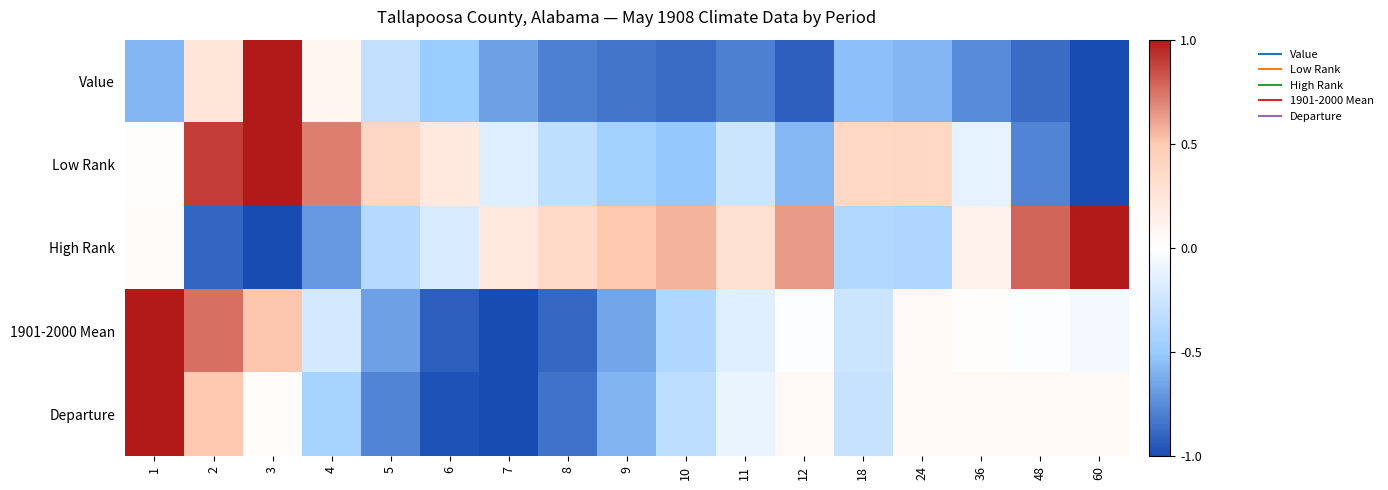

How many series are shown in this chart?

5